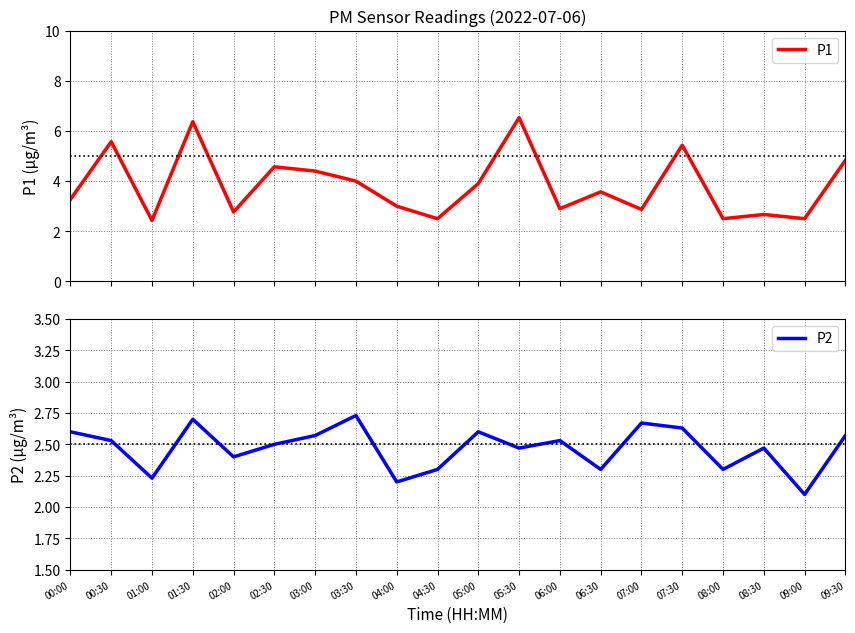

True or false: P1 and P2 cross at least once.

False